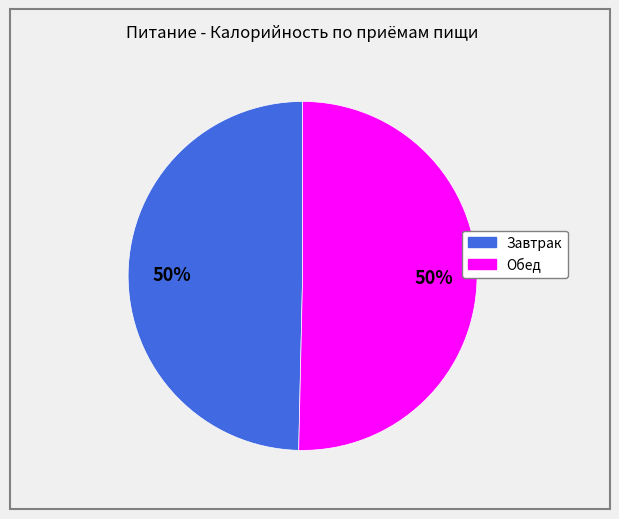

How many segments does this pie chart have?

2